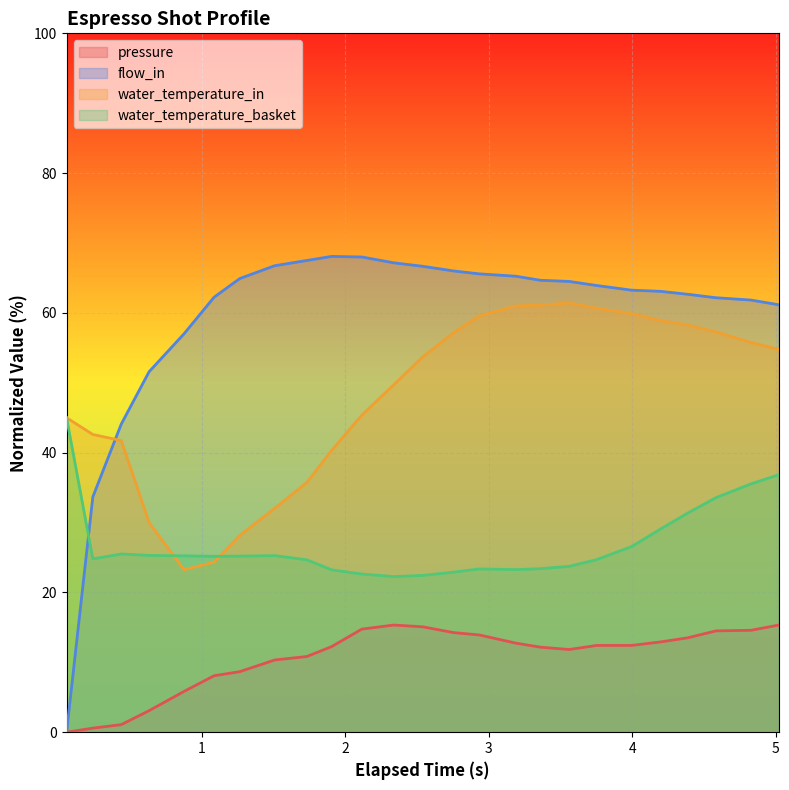

Count the number of categories in the chart.

25